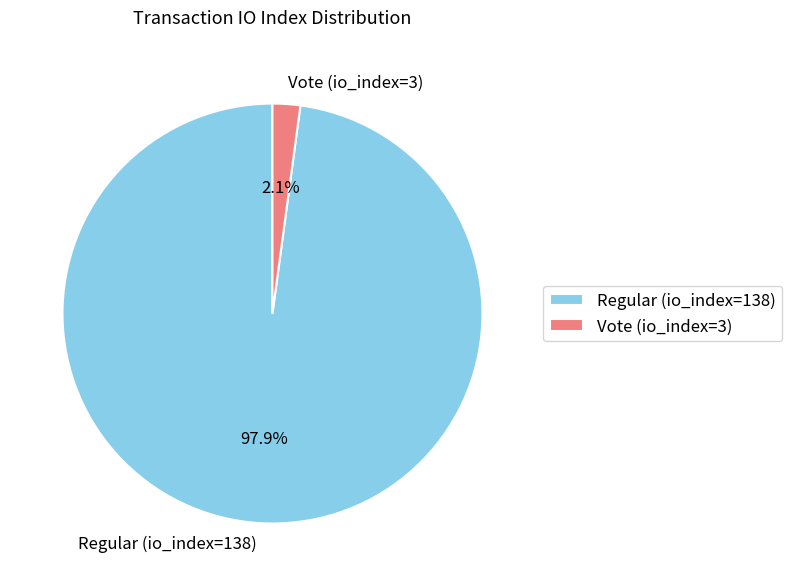

Does Regular (io_index=138) account for over 50% of the chart?

Yes